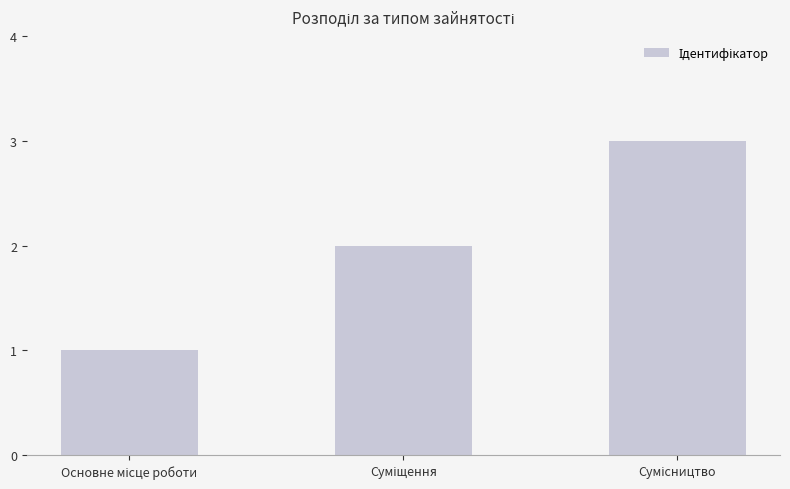

Reading right to left, what are all the values shown in this chart?

3	2	1